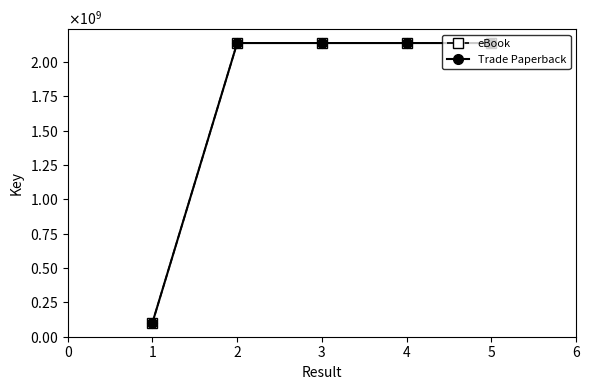

What are all the series names shown in the legend?

eBook, Trade Paperback